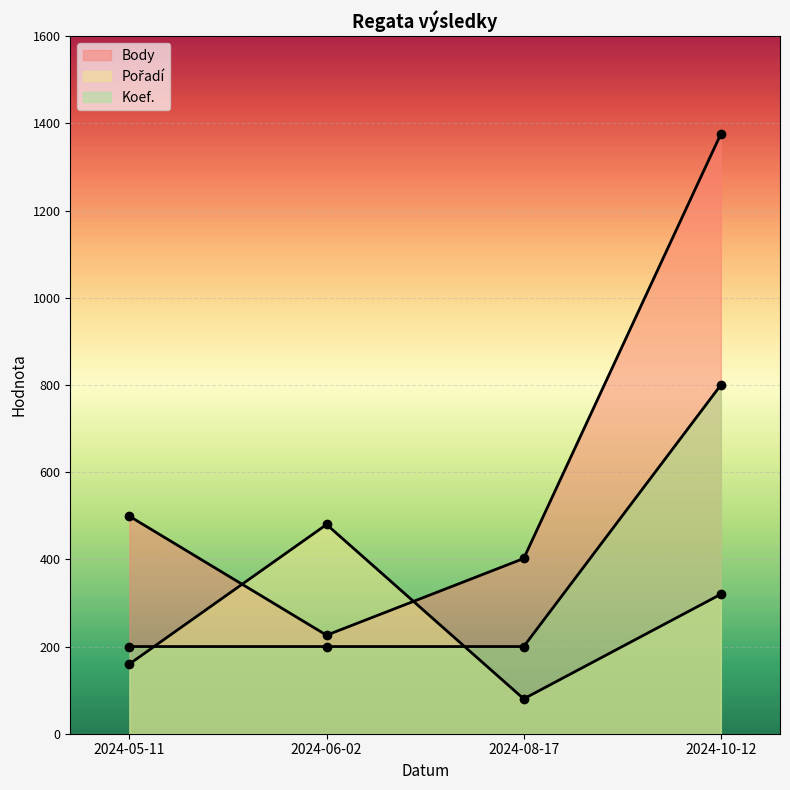

True or false: Koef. has a value of 349 at 2024-06-02.

False